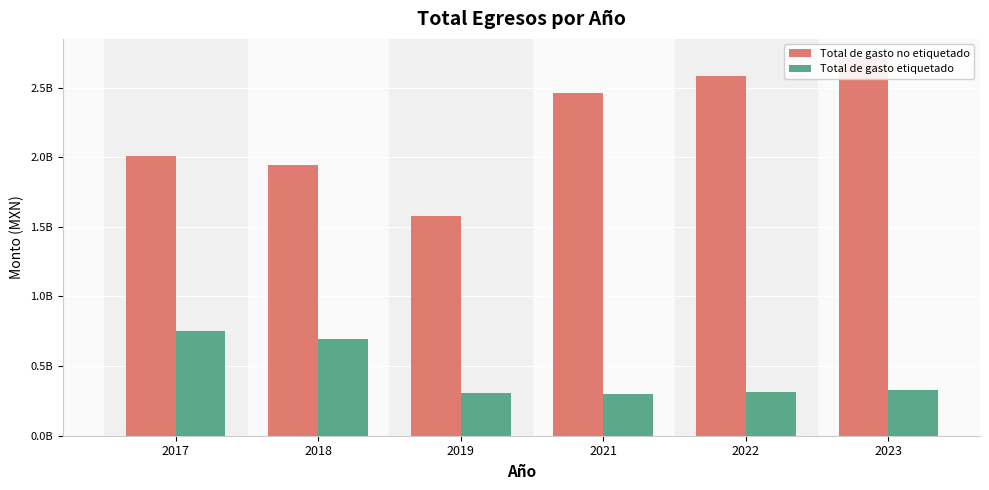

Where does the Total de gasto no etiquetado series first go above 2462107876?

2021